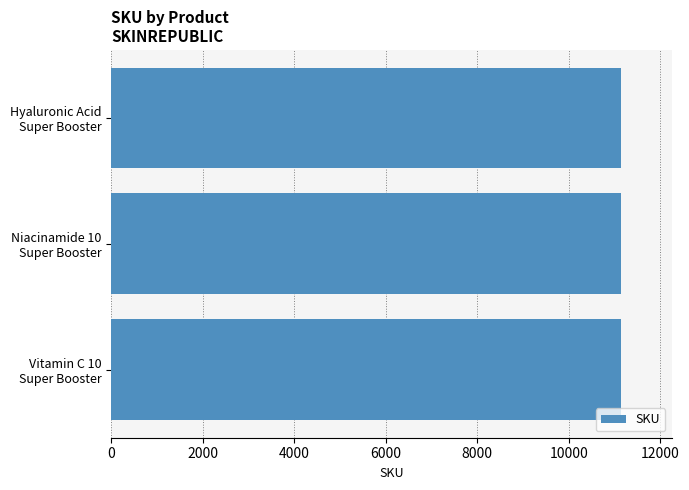

What is the average value?

11135